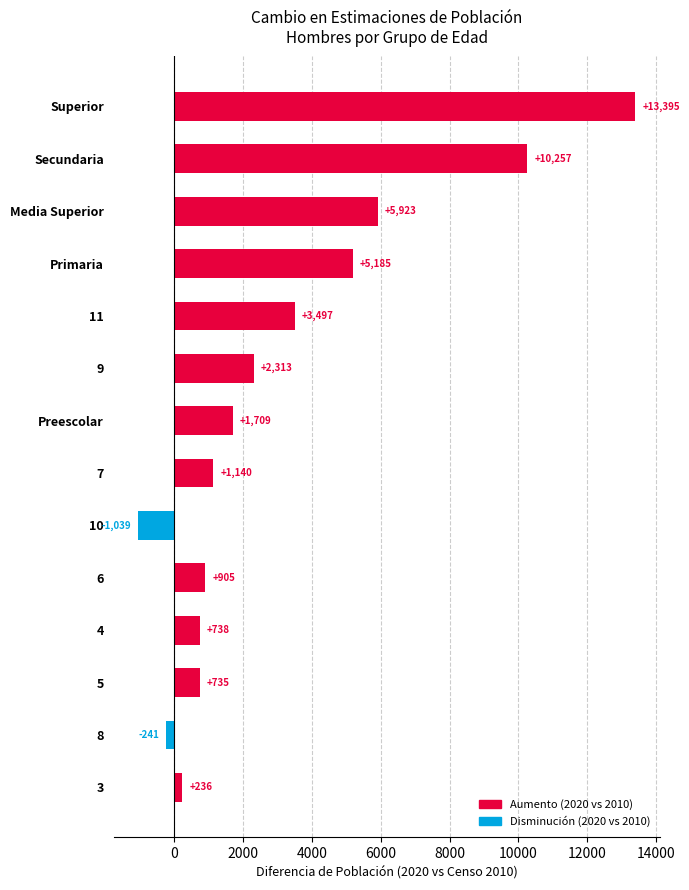

List the labels in order of value, smallest first.

10, 8, 3, 5, 4, 6, 7, Preescolar, 9, 11, Primaria, Media Superior, Secundaria, Superior